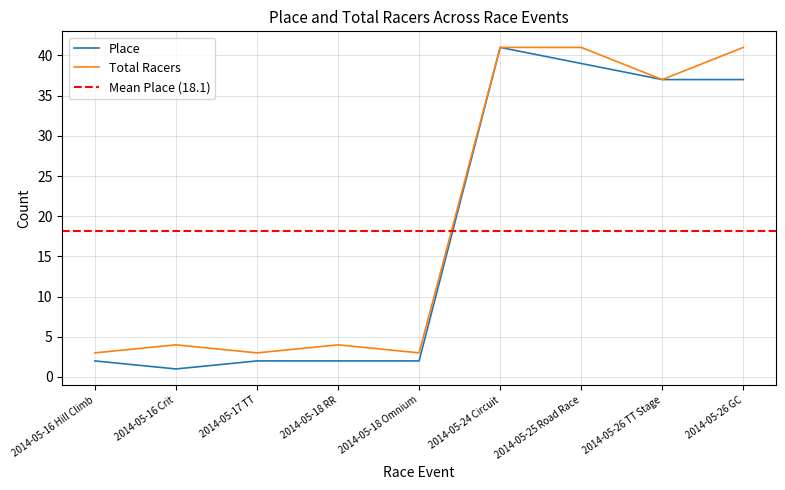

How many data points in Place are less than 2?

1